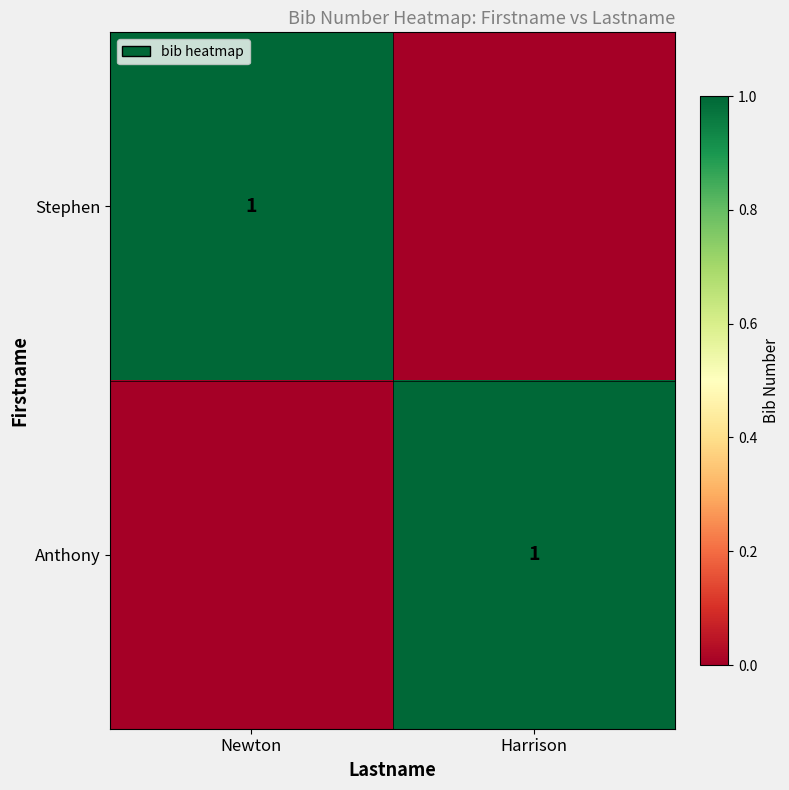

Is it true that Anthony equals 1 at Harrison?

True